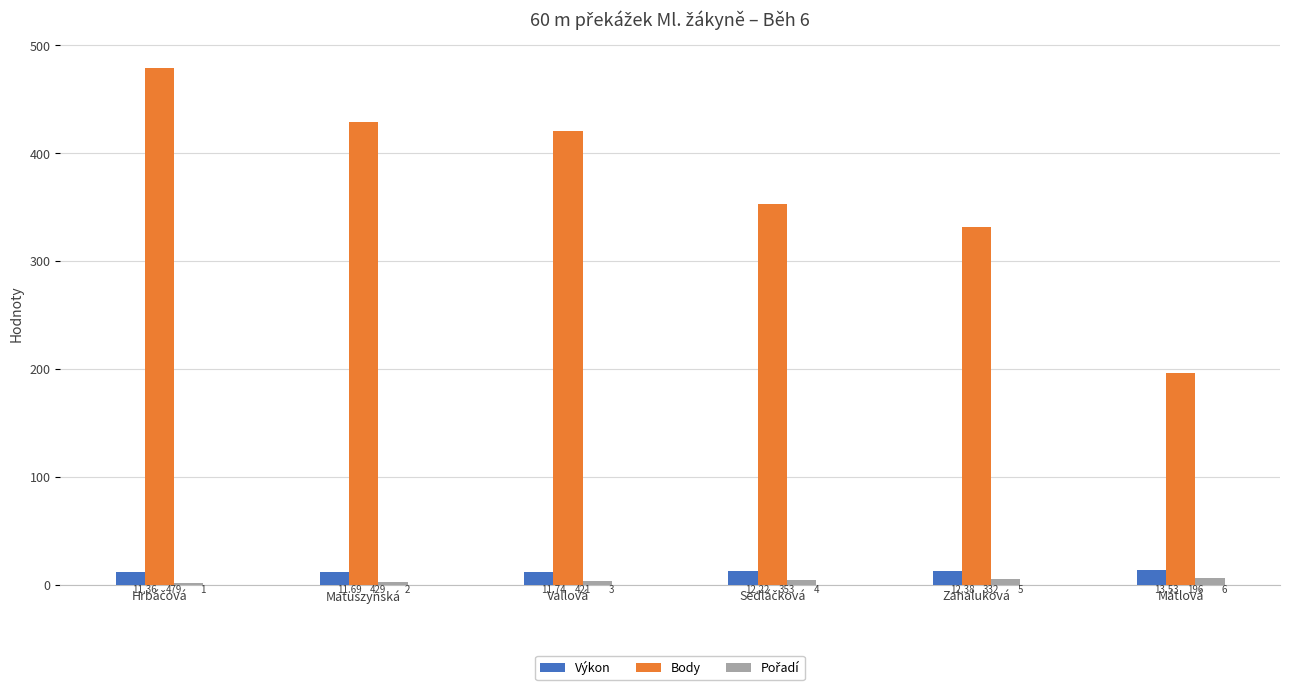

At which label does Výkon reach its peak?

Mátlová